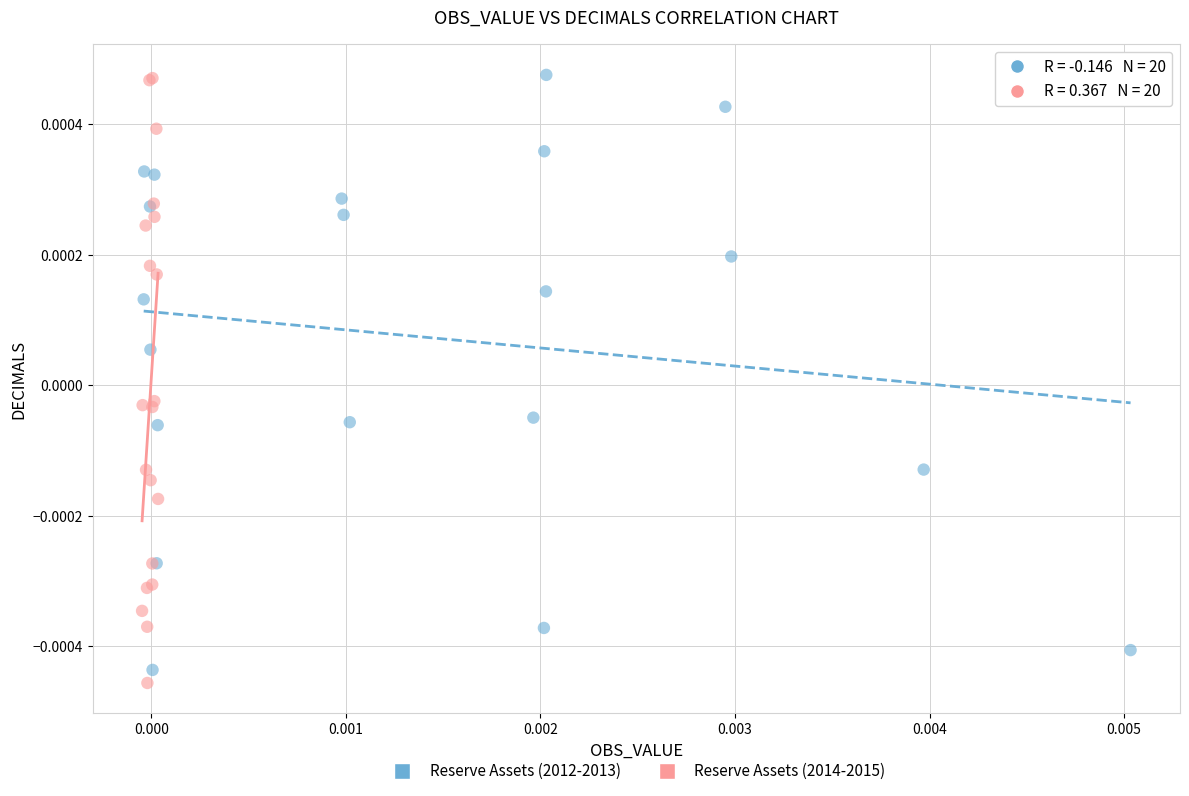

What are all the series names shown in the legend?

Reserve Assets (2012-2013), Reserve Assets (2014-2015)